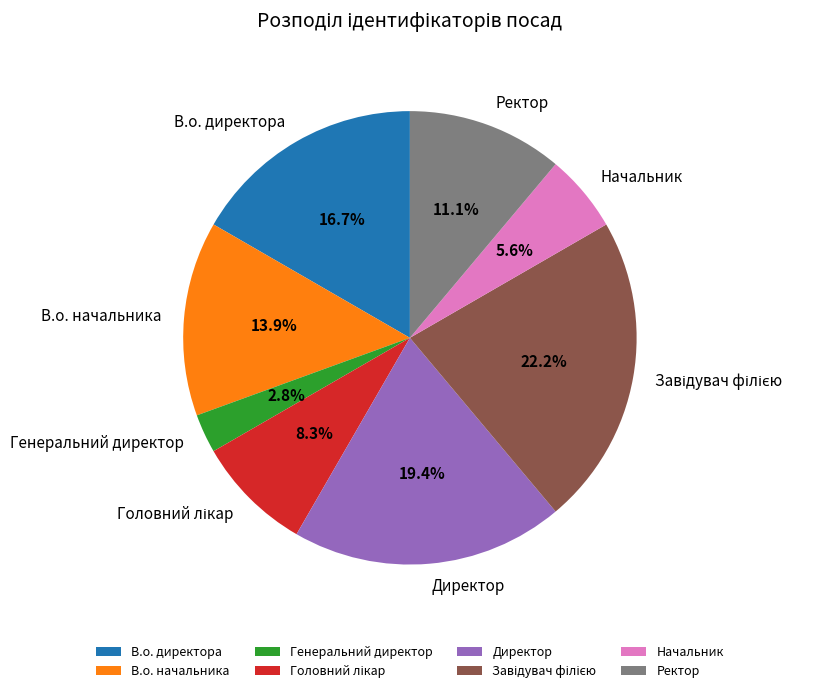

Is В.о. начальника the majority of the pie?

No